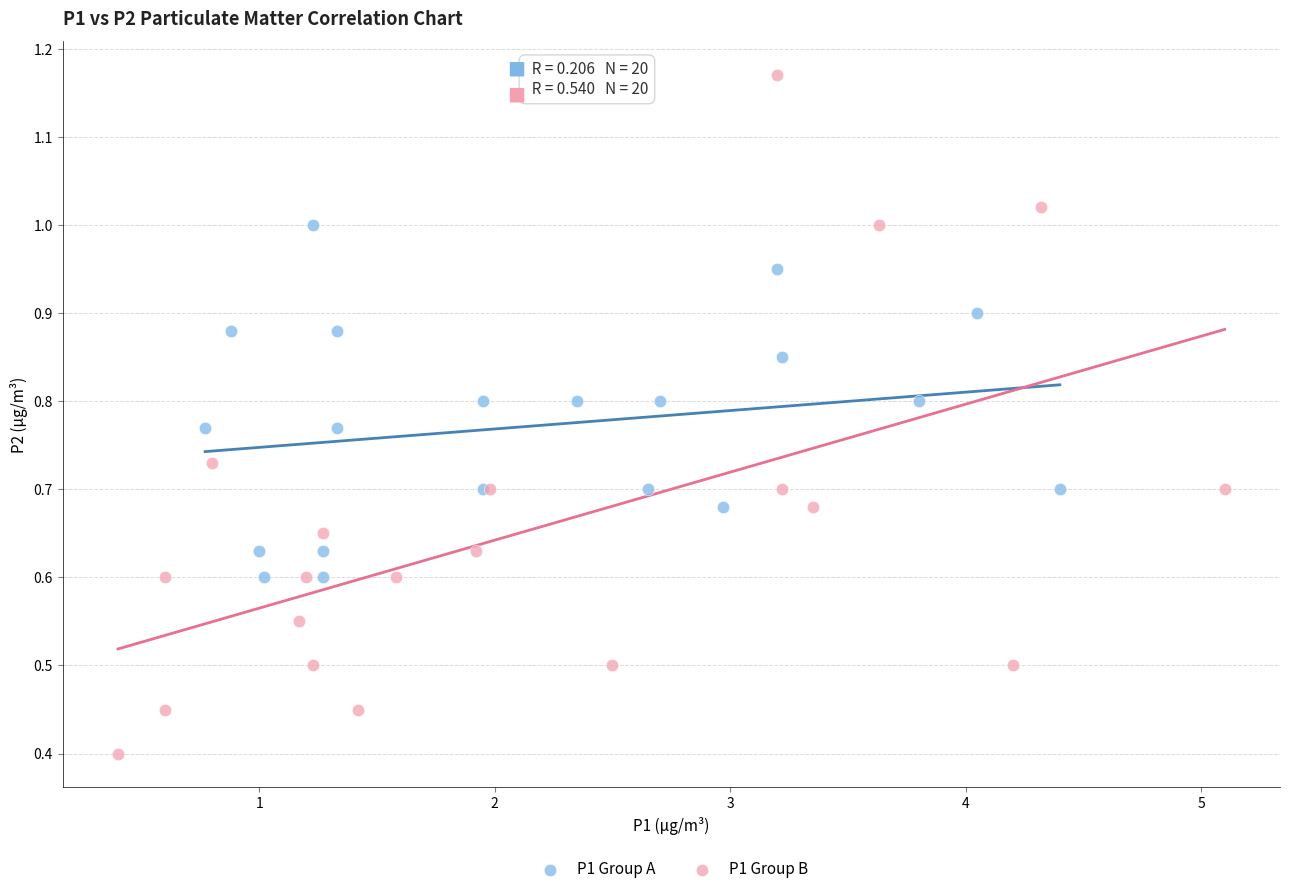

Which series contains the highest Y value?

P1 Group B